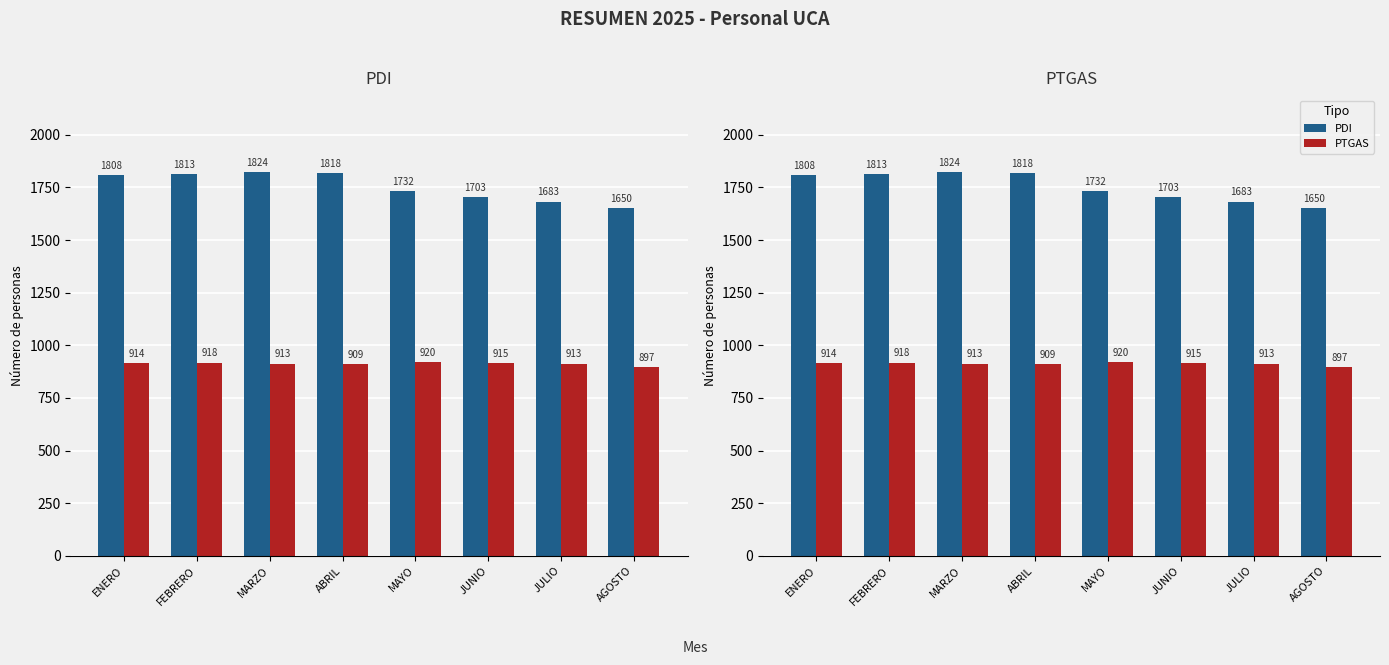

How many data points in PTGAS are above 914?

3